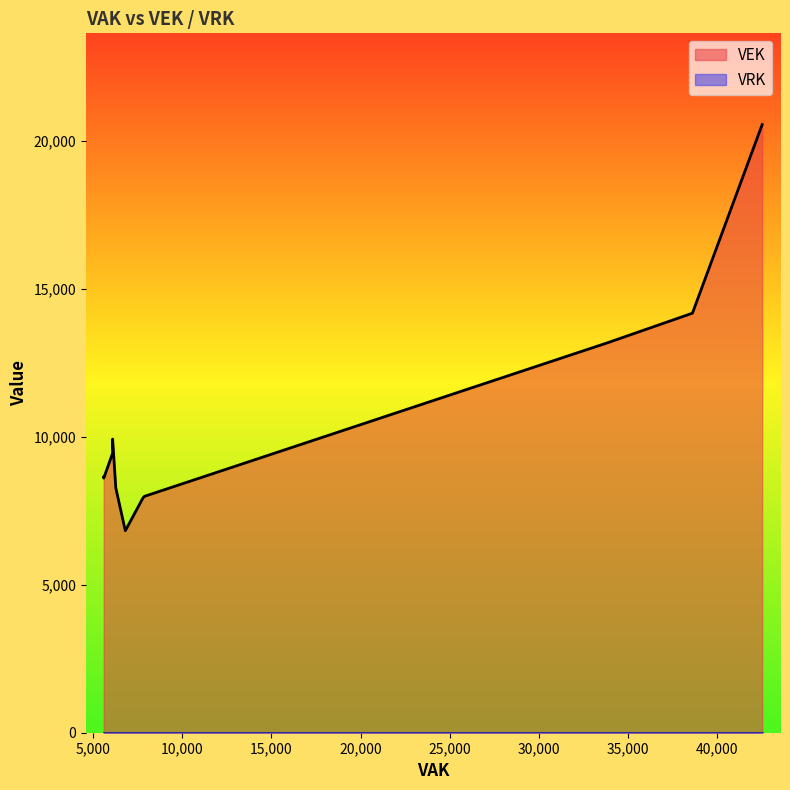

What is the spread (max minus min) of values at 5589?

8601